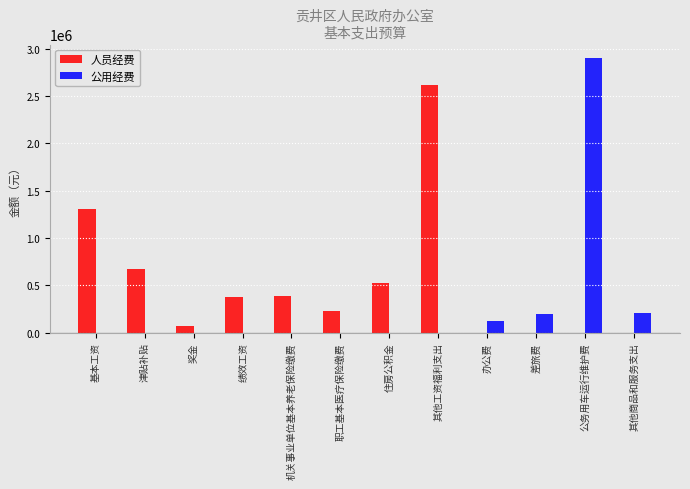

At which category is the sum across all series the highest?

公务用车运行维护费